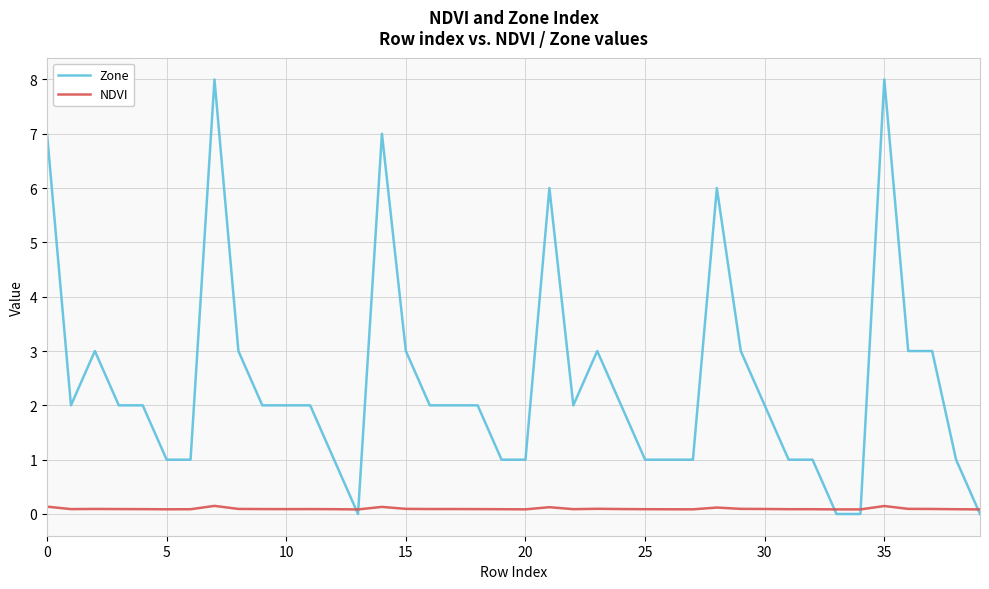

List the series in order of their overall mean, highest first.

Zone, NDVI